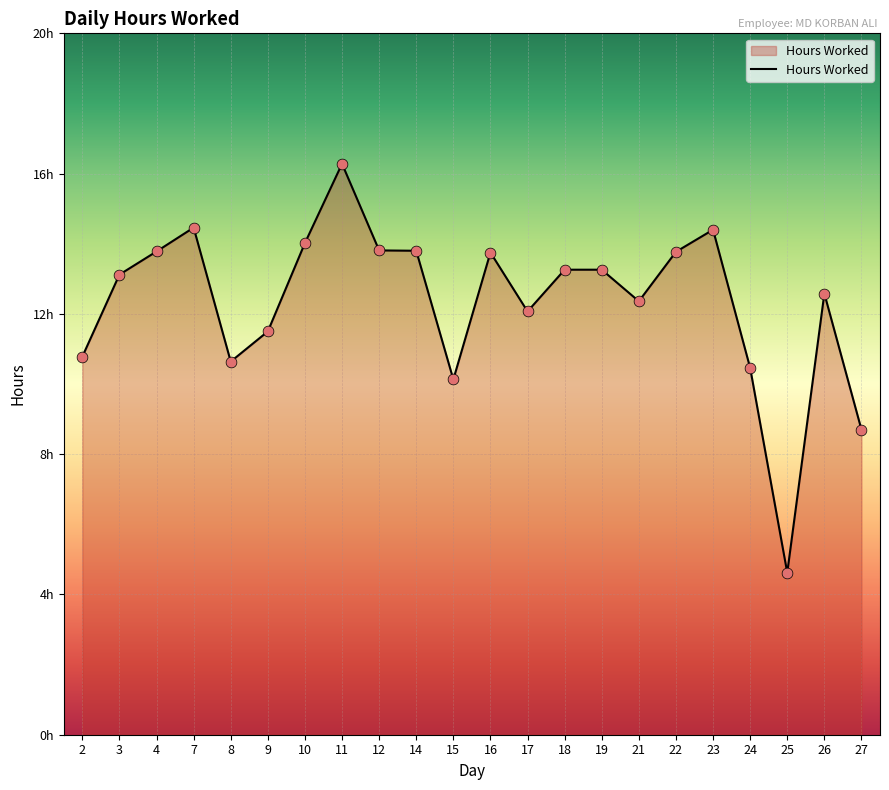

What is the ratio of the value at 26 to the value at 25?

2.7